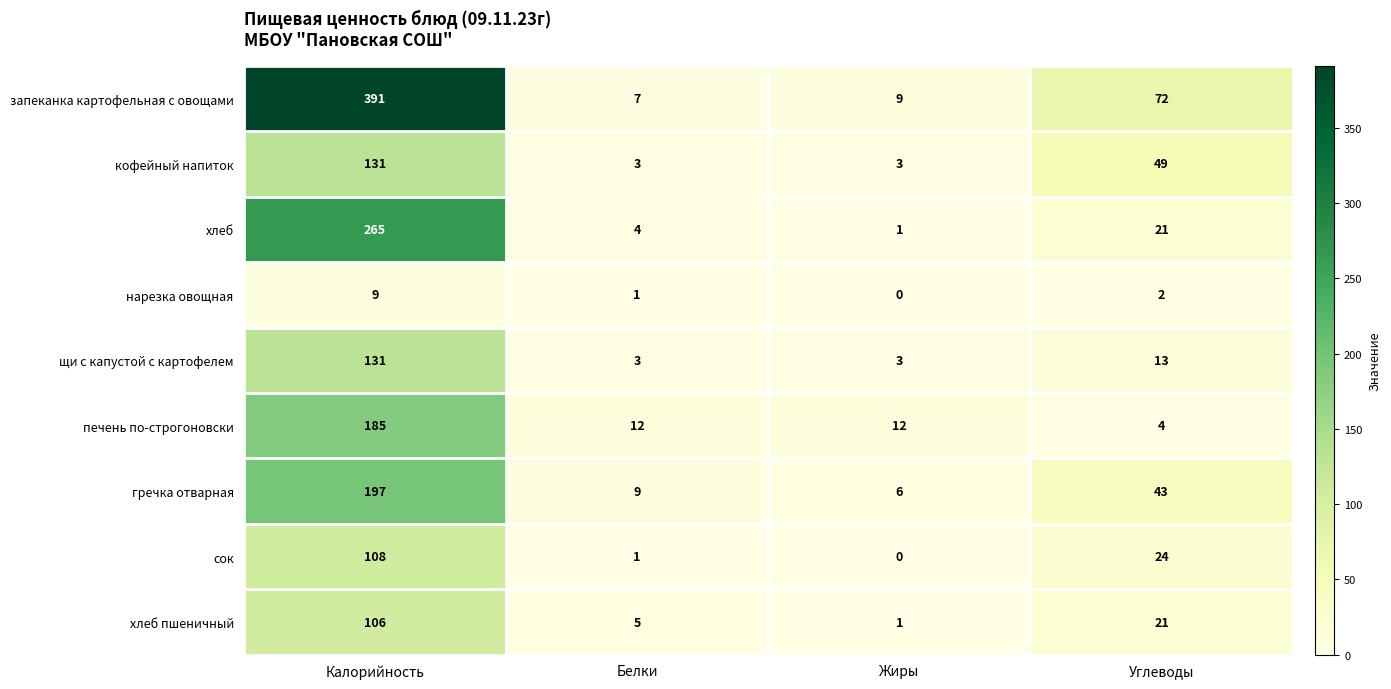

Where does the сок series first go above 24?

Калорийность